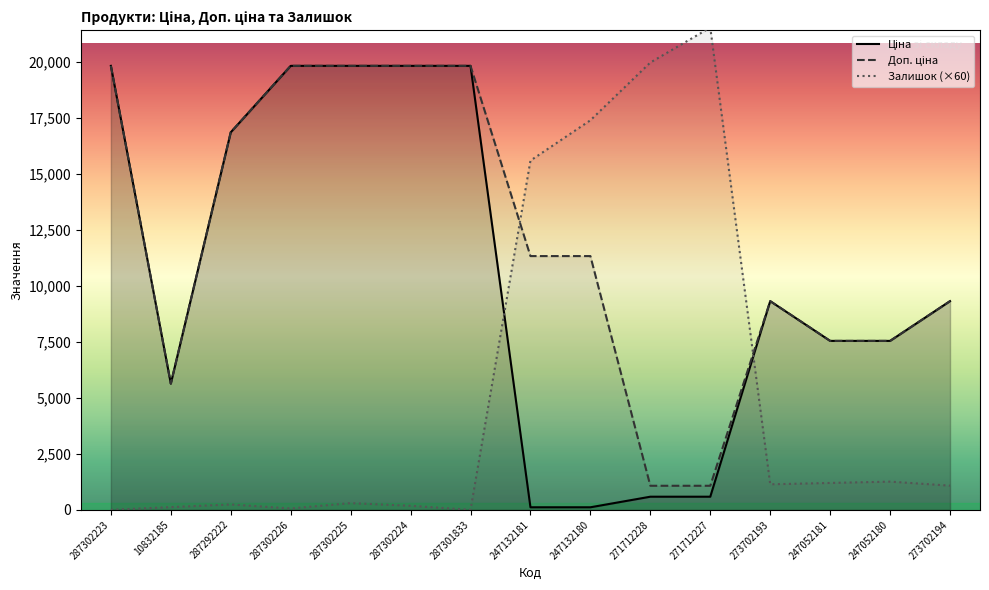

In Доп. ціна, how many points are higher than both neighbors (excluding endpoints)?

1